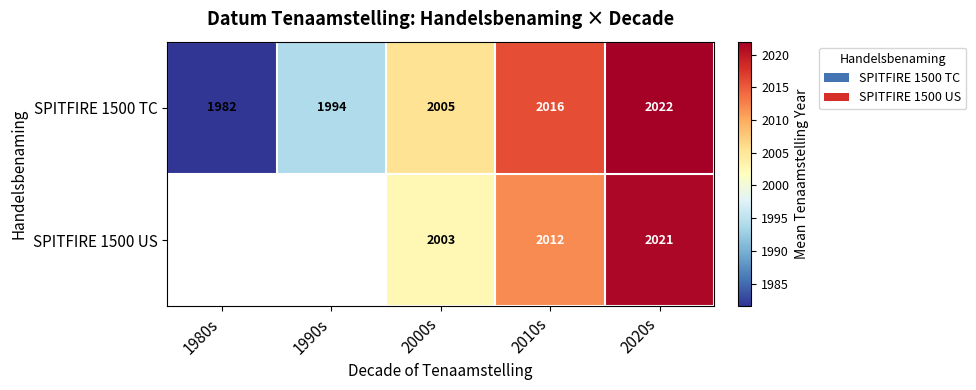

What is the total value across all series at 2020s?

4043.0